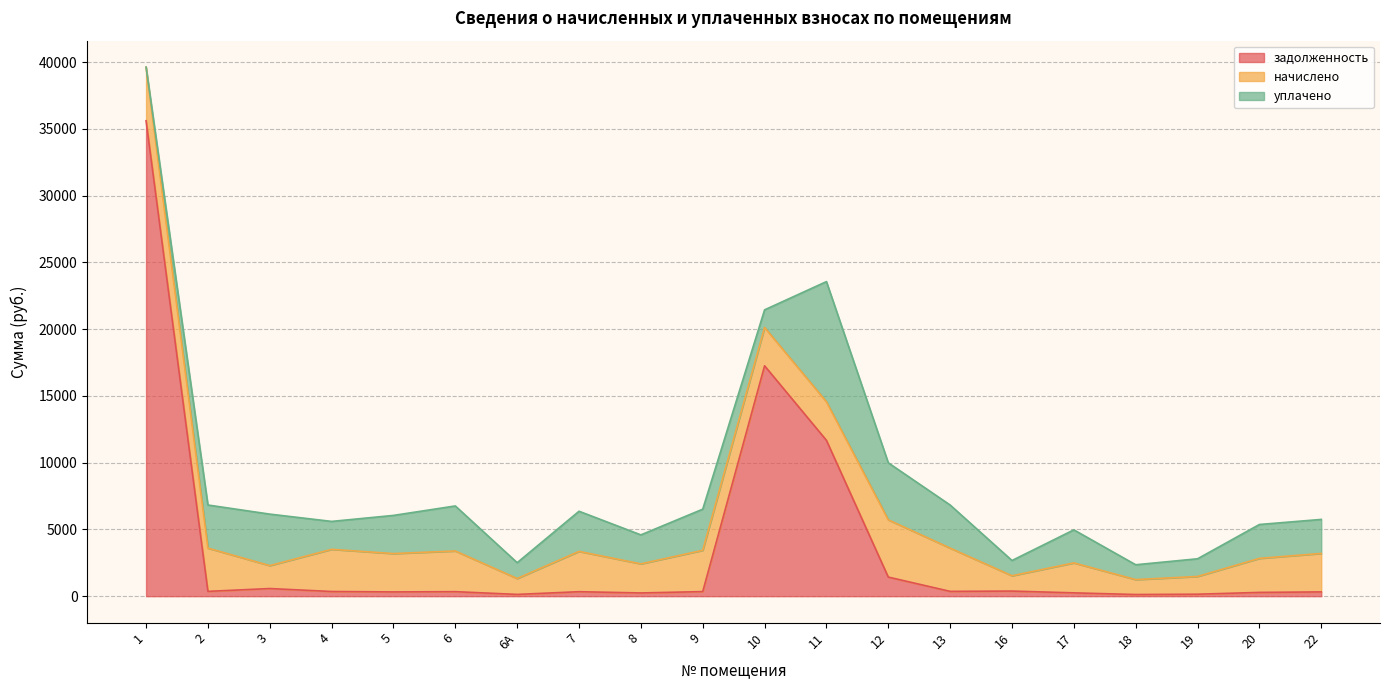

Reading left to right, transcribe all the data shown in this chart.

задолженность: 35612.6	360.1	572.5	350.9	319.1	338.6	132.3	335.5	242.1	343.7	17257.6	11673.6	1430.7	360.1	382.6	249.3	124.2	147.7	283.2	320.1
начислено: 4016.8	3241.2	1717.6	3158.0	2871.8	3047.2	1191.2	3019.5	2179.3	3093.4	2871.8	2890.3	4288.2	3241.2	1146.9	2243.9	1117.3	1329.7	2548.6	2881.0
уплачено: 0.0	3227.5	3857.2	2092.0	2859.7	3372.9	1186.1	3006.8	2170.1	3080.3	1319.1	9000.0	4270.1	3227.5	1142.0	2474.8	1112.6	1324.0	2537.8	2548.7